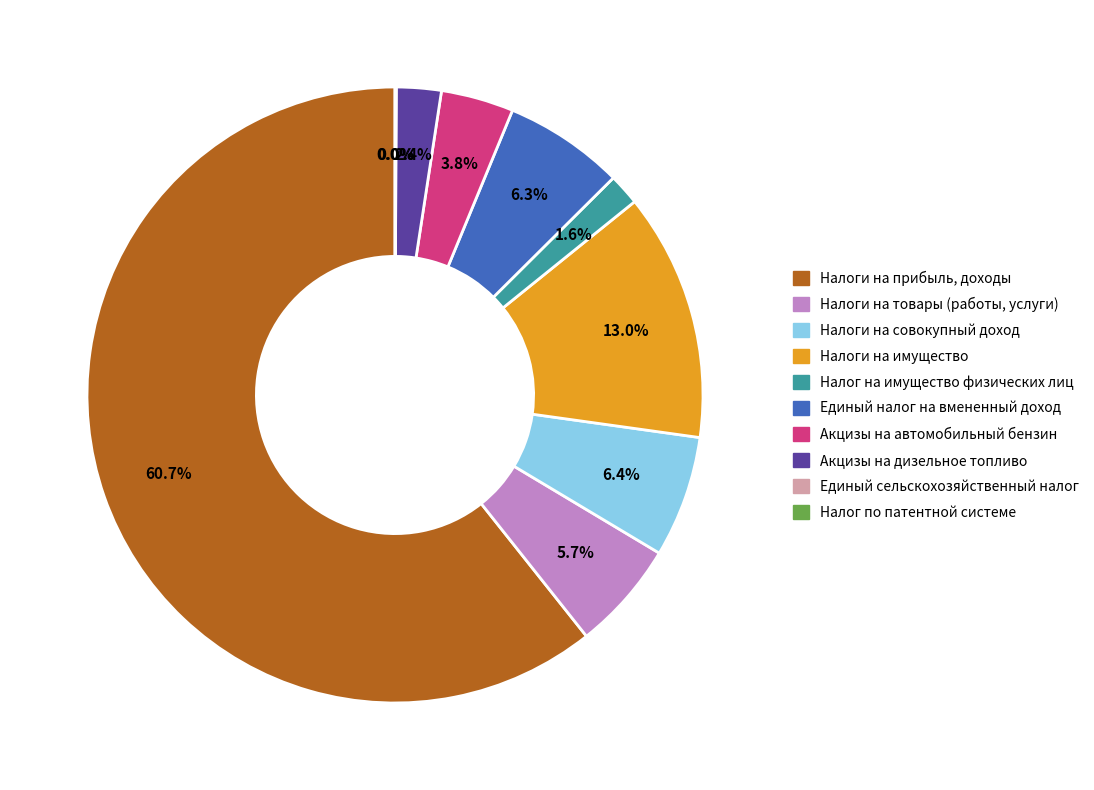

Which category has the biggest portion of the pie?

Налоги на прибыль, доходы